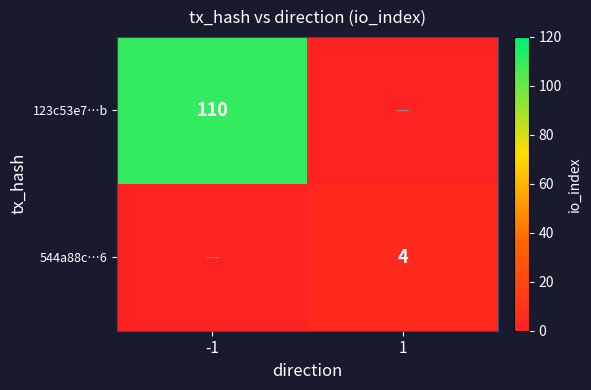

True or false: 544a88c…6 has a value of 1 at 1.

False